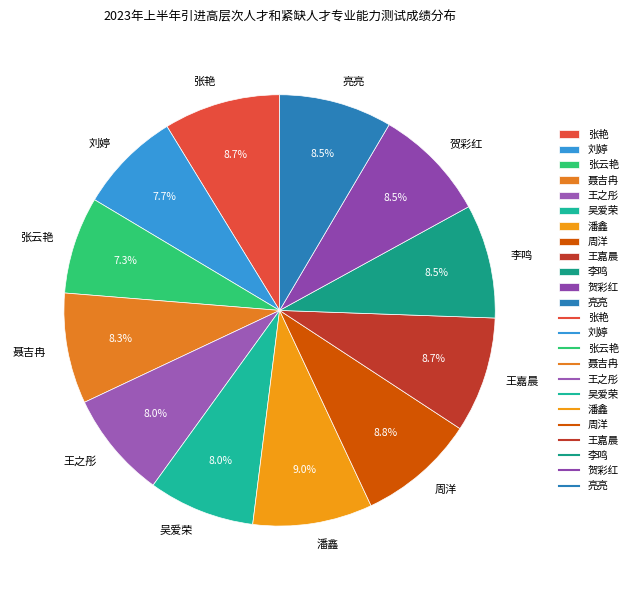

To the nearest percent, what is the difference between the largest and smallest slice percentages?

2%